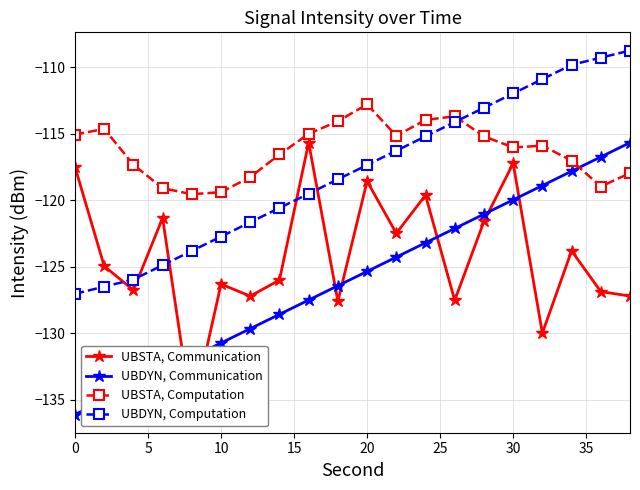

Read the UBDYN, Communication value at 0.

-136.1